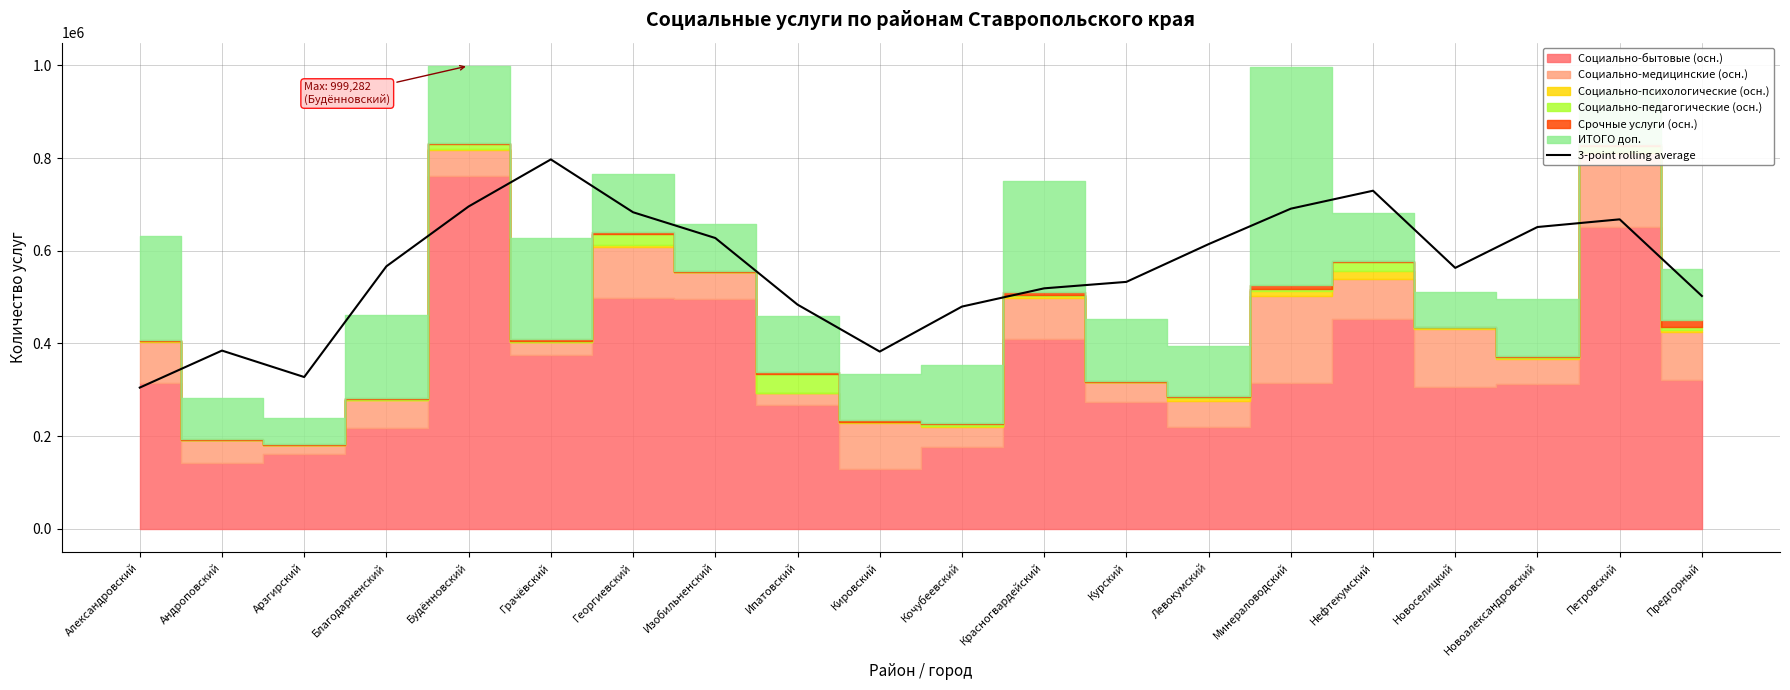

What position from the left is Будённовский?

5